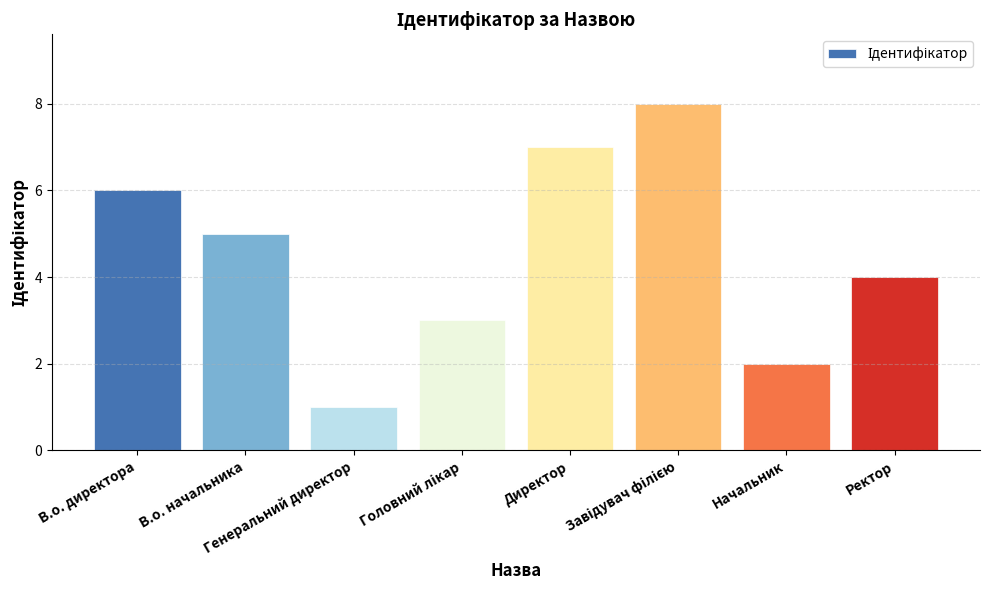

What is the smallest value displayed?

1